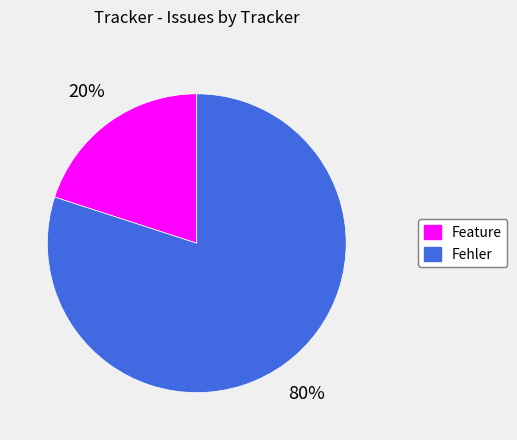

Rank the categories by value from highest to lowest.

Fehler, Feature